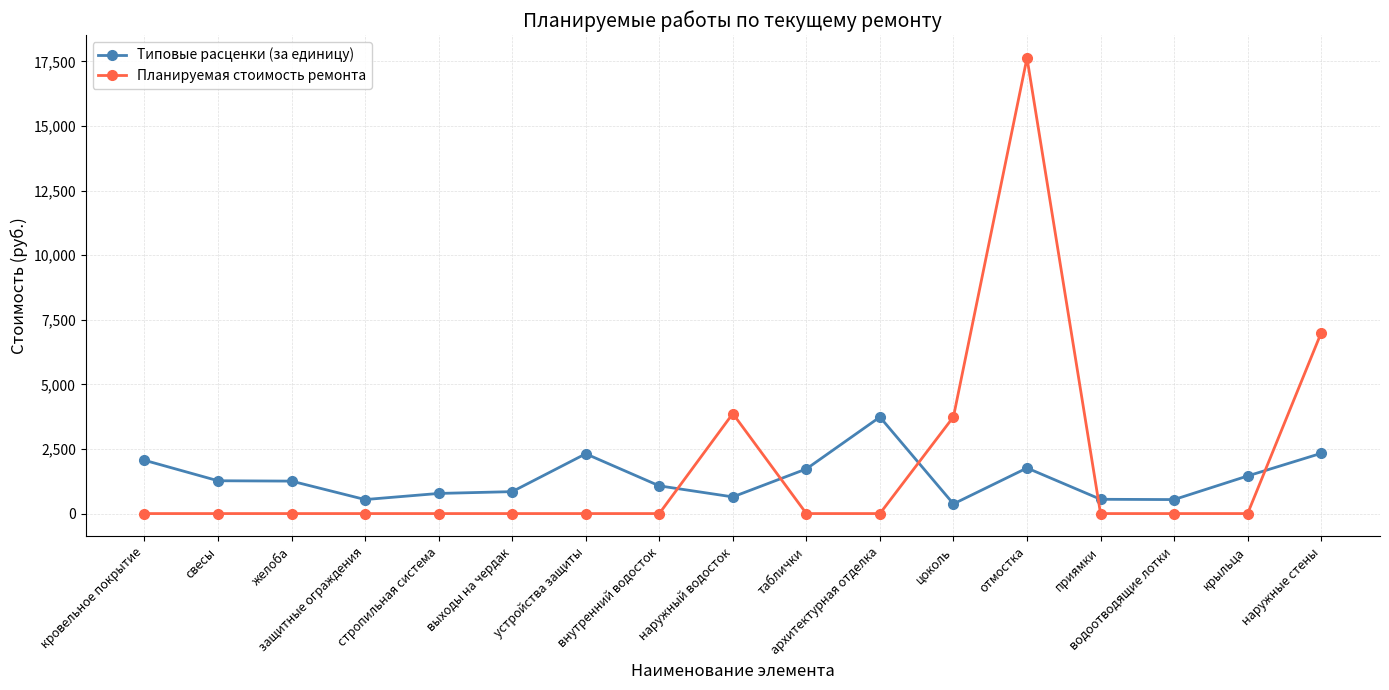

The value of Планируемая стоимость ремонта at стропильная система is 10963.1. True or false?

False